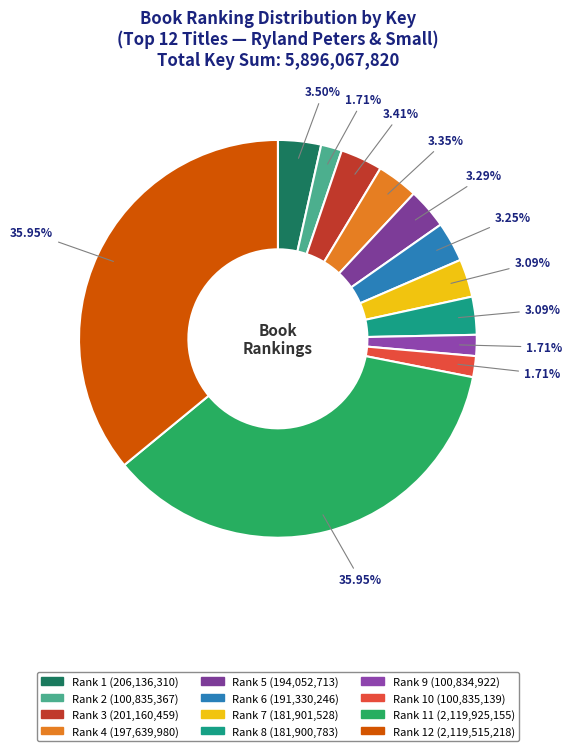

How many slices are in this pie chart?

12